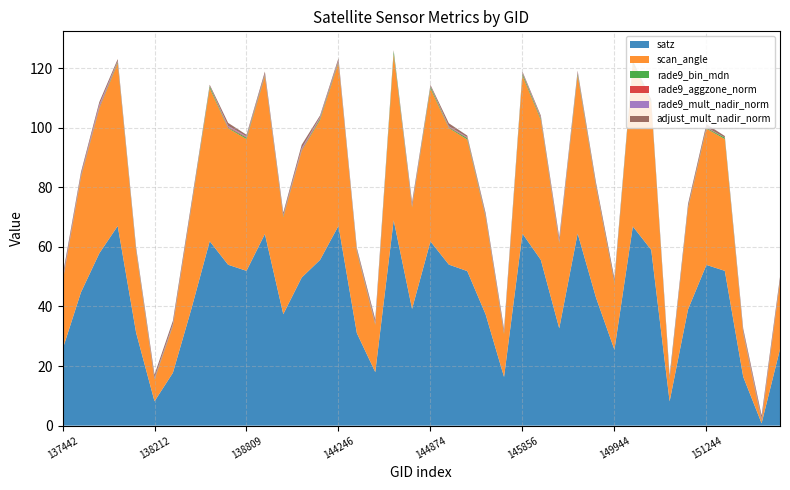

Reading left to right, transcribe all the data shown in this chart.

satz: 137442=25.5	137631=44.7	137822=57.8	138010=67.0	138022=31.2	138212=8.2	138408=17.7	138603=39.1	138615=61.9	138796=54.0	138809=51.9	138994=64.3	139009=37.4	139783=49.7	139797=55.6	144246=67.1	144263=31.0	144659=18.0	144673=68.9	144859=39.2	144874=61.8	145054=54.0	145066=51.9	145266=37.3	145460=16.3	145856=64.4	146044=55.6	148978=32.7	148990=64.5	149385=42.9	149944=25.5	149958=66.8	150144=59.0	150700=8.1	151067=39.0	151244=53.9	151257=52.0	154446=16.4	155595=0.8	155777=25.7
scan_angle: 137442=22.5	137631=38.5	137822=48.6	138010=54.6	138022=27.3	138212=7.2	138408=15.7	138603=34.0	138615=51.4	138796=45.8	138809=44.2	138994=53.0	139009=32.6	139783=42.5	139797=47.0	144246=54.7	144263=27.2	144659=15.8	144673=55.8	144859=34.0	144874=51.3	145054=45.8	145066=44.2	145266=32.5	145460=14.4	145856=53.1	146044=47.0	148978=28.6	148990=53.1	149385=37.1	149944=22.4	149958=54.5	150144=49.4	150700=7.2	151067=33.9	151244=45.7	151257=44.2	154446=14.5	155595=0.7	155777=22.5
rade9_bin_mdn: 137442=0.2	137631=0.3	137822=0.3	138010=0.4	138022=0.3	138212=0.2	138408=0.2	138603=0.2	138615=0.6	138796=0.2	138809=0.5	138994=0.3	139009=0.3	139783=0.2	139797=0.5	144246=0.4	144263=0.3	144659=0.2	144673=1.0	144859=0.2	144874=0.6	145054=0.2	145066=0.5	145266=0.3	145460=0.3	145856=0.6	146044=0.5	148978=0.2	148990=0.6	149385=0.3	149944=0.2	149958=0.6	150144=0.4	150700=0.2	151067=0.2	151244=0.2	151257=0.5	154446=0.3	155595=0.2	155777=0.2
rade9_aggzone_norm: 137442=0.4	137631=0.3	137822=0.4	138010=0.2	138022=0.2	138212=0.2	138408=0.2	138603=0.2	138615=0.1	138796=0.3	138809=0.2	138994=0.2	139009=0.2	139783=0.3	139797=0.3	144246=0.3	144263=0.2	144659=0.3	144673=0.0	144859=0.3	144874=0.1	145054=0.2	145066=0.2	145266=0.2	145460=0.2	145856=0.2	146044=0.2	148978=0.3	148990=0.3	149385=0.2	149944=0.1	149958=0.0	150144=0.1	150700=0.1	151067=0.2	151244=0.2	151257=0.0	154446=0.3	155595=0.4	155777=0.2
rade9_mult_nadir_norm: 137442=0.4	137631=0.3	137822=0.6	138010=0.2	138022=0.2	138212=0.2	138408=0.2	138603=0.1	138615=0.1	138796=0.3	138809=0.2	138994=0.2	139009=0.2	139783=0.4	139797=0.3	144246=0.3	144263=0.2	144659=0.3	144673=0.1	144859=0.3	144874=0.1	145054=0.2	145066=0.2	145266=0.2	145460=0.2	145856=0.2	146044=0.2	148978=0.4	148990=0.3	149385=0.1	149944=0.0	149958=-0.0	150144=-0.0	150700=0.1	151067=0.1	151244=0.1	151257=0.0	154446=0.3	155595=0.4	155777=0.1
adjust_mult_nadir_norm: 137442=1.2	137631=0.8	137822=0.9	138010=0.6	138022=0.7	138212=1.0	138408=1.1	138603=1.0	138615=0.4	138796=1.0	138809=0.5	138994=0.8	139009=0.8	139783=1.1	139797=0.5	144246=0.6	144263=0.7	144659=1.1	144673=0.2	144859=1.0	144874=0.4	145054=1.0	145066=0.5	145266=0.8	145460=0.9	145856=0.4	146044=0.5	148978=1.1	148990=0.4	149385=1.0	149944=1.2	149958=0.4	150144=0.7	150700=1.0	151067=1.0	151244=1.0	151257=0.5	154446=0.9	155595=1.0	155777=1.2